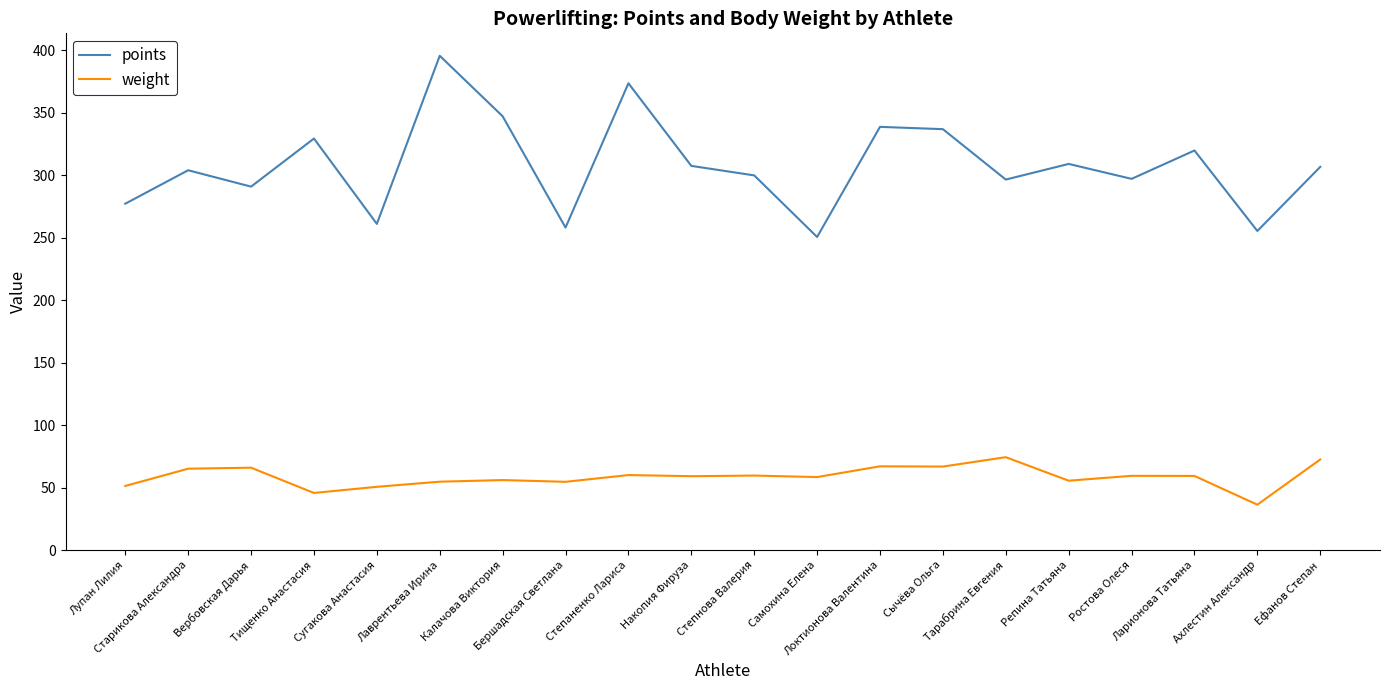

What is the maximum value for weight?

74.3